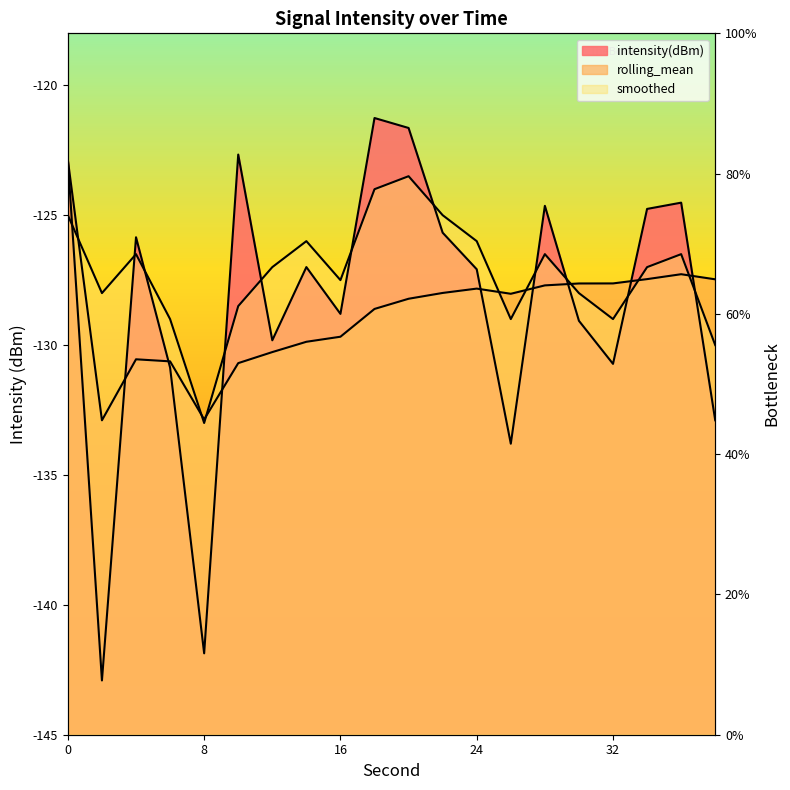

Which label corresponds to the largest value in the chart?

18